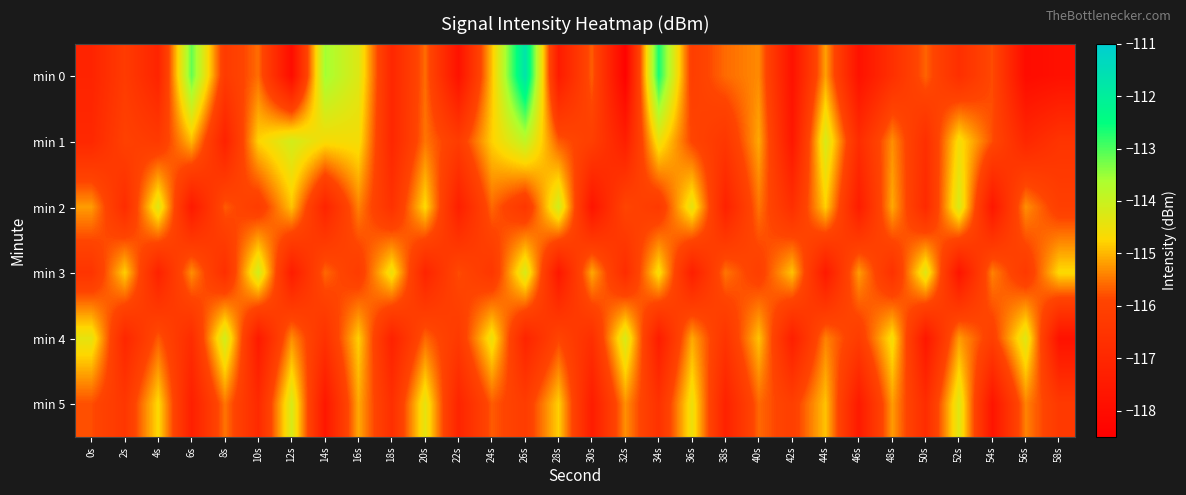

Rank the series at 16s from lowest to highest value.

min 3, min 2, min 5, min 4, min 1, min 0